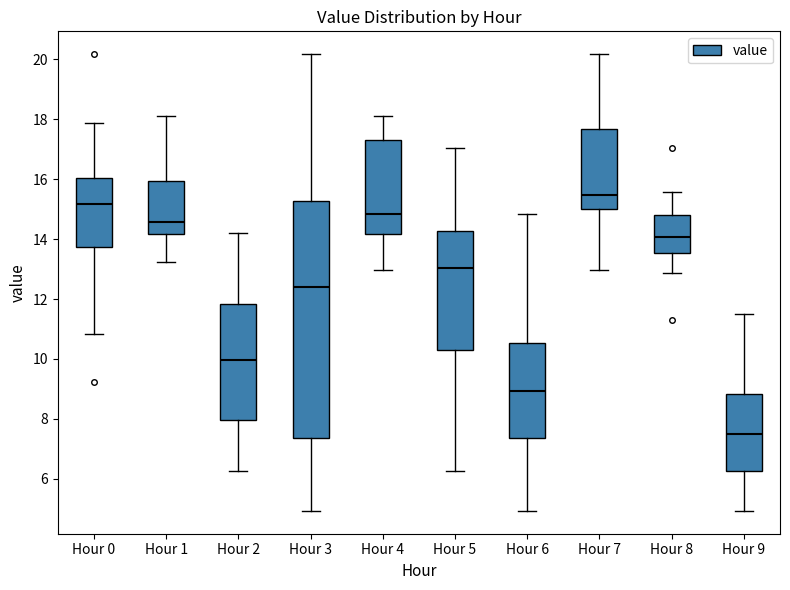

Reading left to right, transcribe this box plot: for each box, give where its median line is, the range the box spans, and where its two whiskers end, as read against the y-axis. The values are not printed on the chart, so give them approximately, as read against the axis.

Hour 0: median 15.2, box 13.8 to 16.0, whiskers 10.8 to 17.8
Hour 1: median 14.6, box 14.2 to 16.0, whiskers 13.2 to 18.2
Hour 2: median 10.0, box 8.0 to 11.8, whiskers 6.2 to 14.2
Hour 3: median 12.4, box 7.4 to 15.2, whiskers 5.0 to 20.2
Hour 4: median 14.8, box 14.2 to 17.4, whiskers 13.0 to 18.2
Hour 5: median 13.0, box 10.2 to 14.2, whiskers 6.2 to 17.0
Hour 6: median 9.0, box 7.4 to 10.6, whiskers 5.0 to 14.8
Hour 7: median 15.4, box 15.0 to 17.6, whiskers 13.0 to 20.2
Hour 8: median 14.0, box 13.6 to 14.8, whiskers 12.8 to 15.6
Hour 9: median 7.6, box 6.2 to 8.8, whiskers 5.0 to 11.6